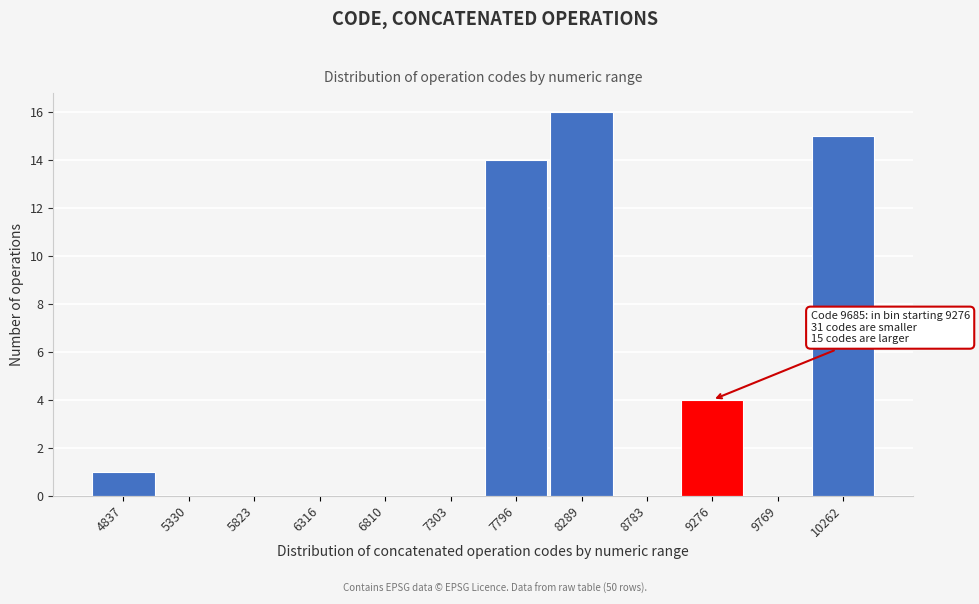

Reading right to left, list all the values displayed in this chart.

10262=15	9769=0	9276=4	8783=0	8289=16	7796=14	7303=0	6810=0	6316=0	5823=0	5330=0	4837=1